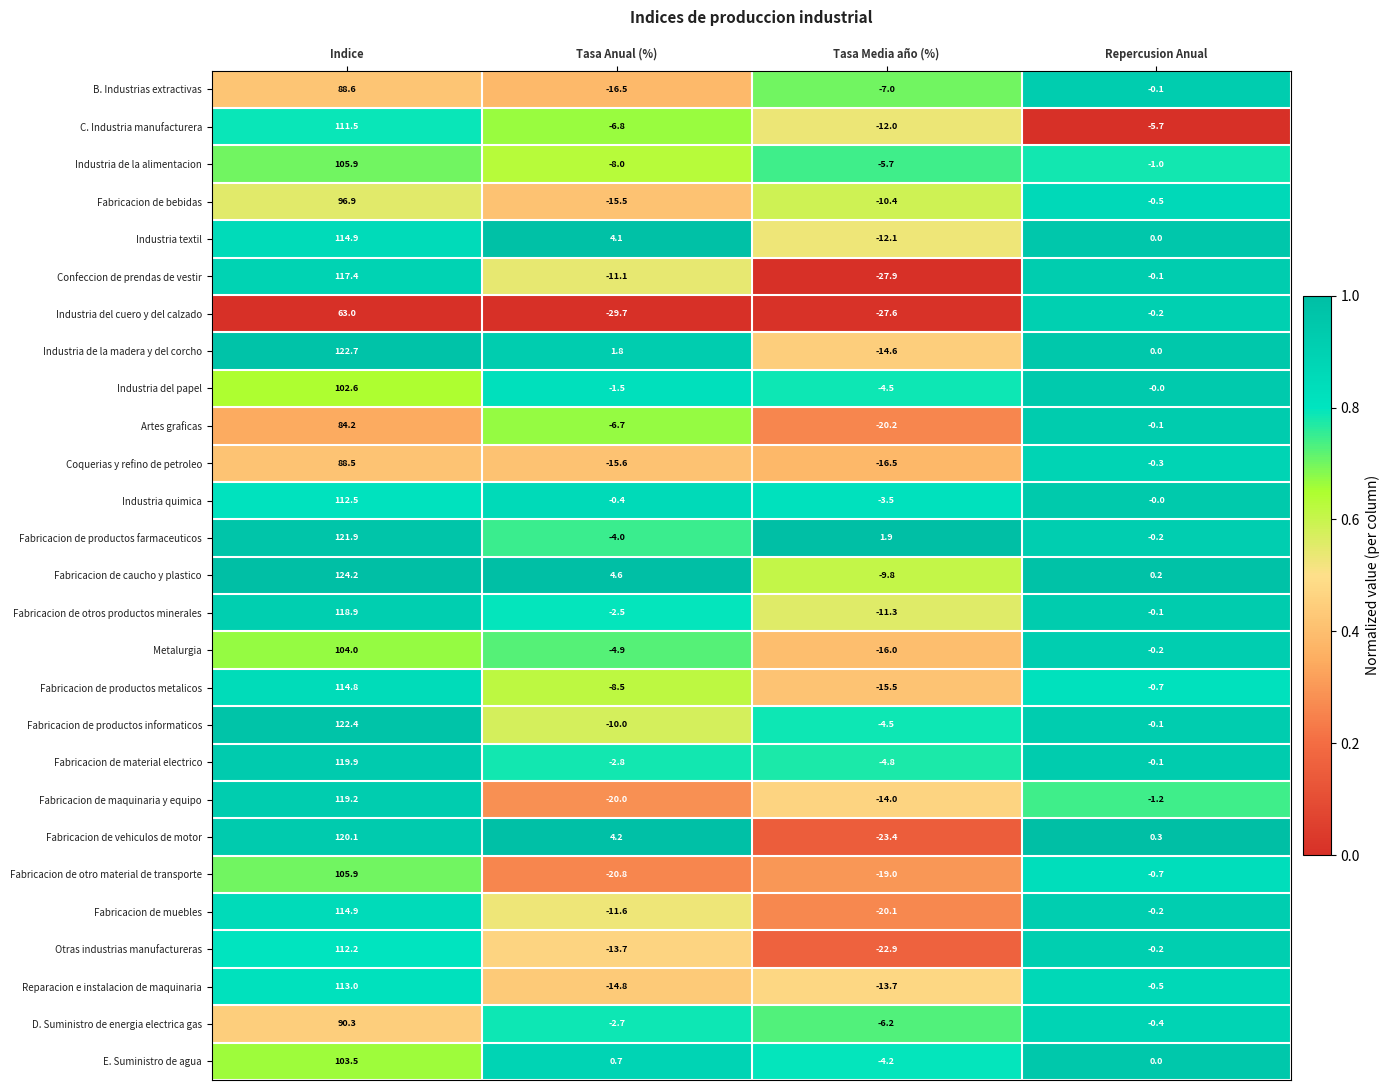

What is the spread (max minus min) of values at Repercusion Anual?

6.0